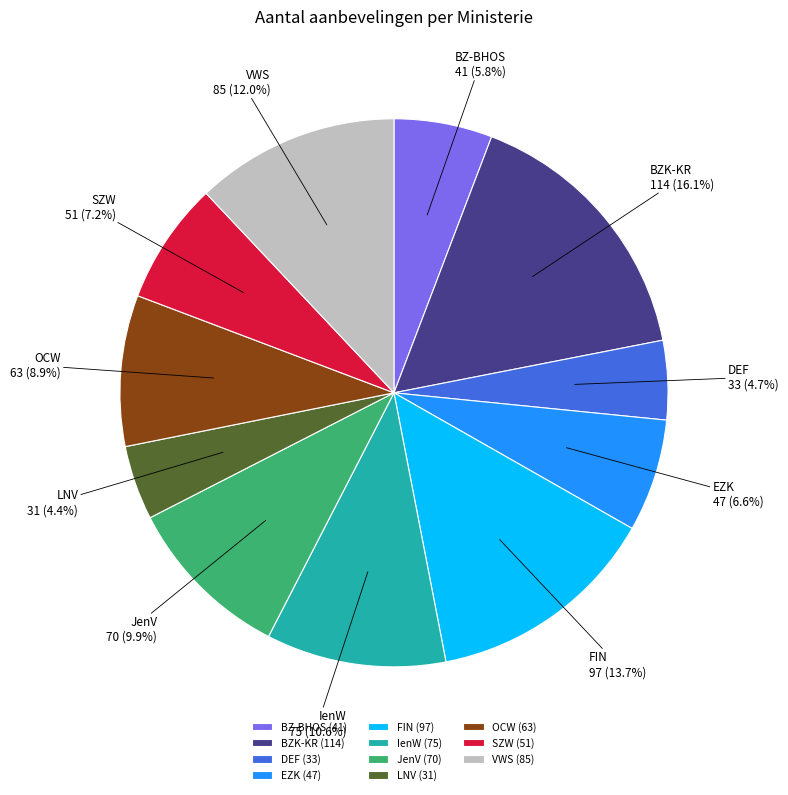

Does any single category account for the majority?

No